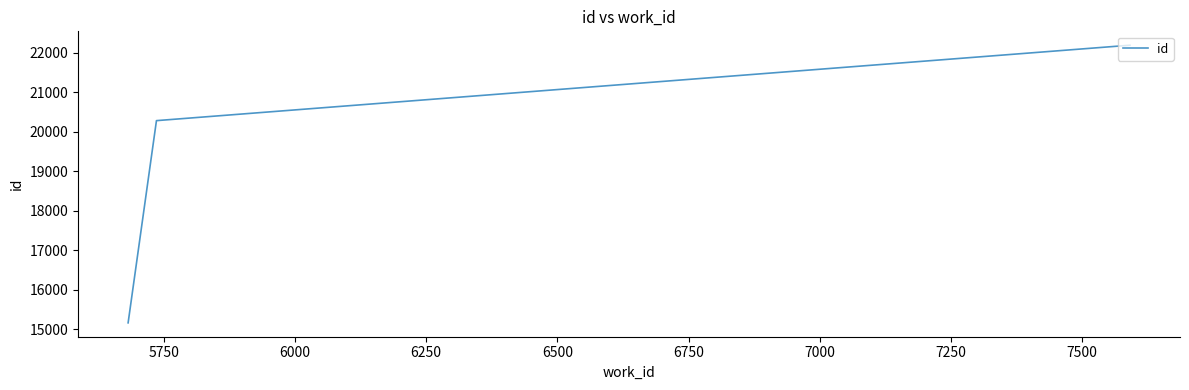

What is the difference between the maximum and minimum values?

7038